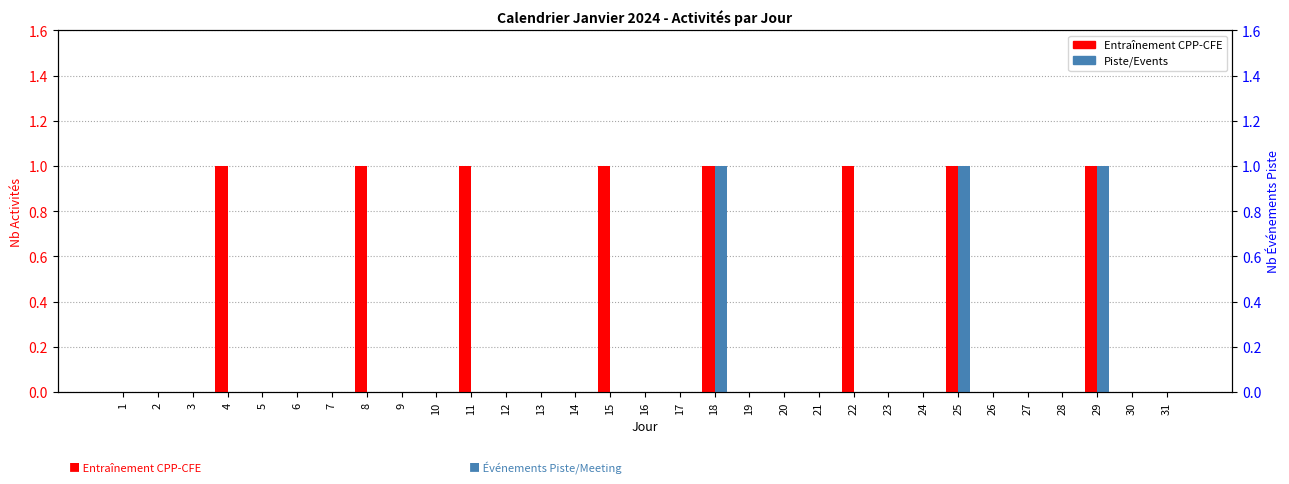

Reading left to right, extract all data points from this chart.

Entraînement CPP-CFE: 0	0	0	1	0	0	0	1	0	0	1	0	0	0	1	0	0	1	0	0	0	1	0	0	1	0	0	0	1	0	0
Piste/Events: 0	0	0	0	0	0	0	0	0	0	0	0	0	0	0	0	0	1	0	0	0	0	0	0	1	0	0	0	1	0	0